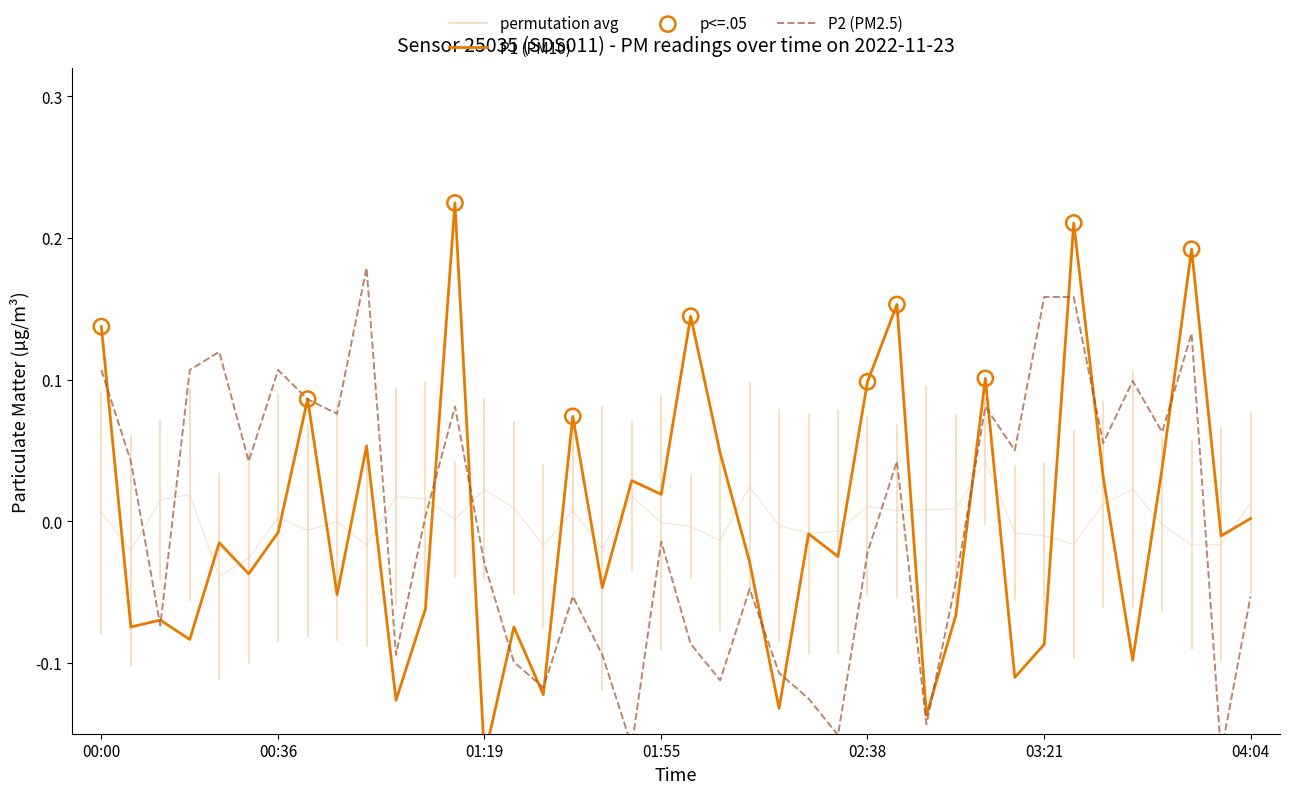

What is the total value across all series at 03:33?

0.1